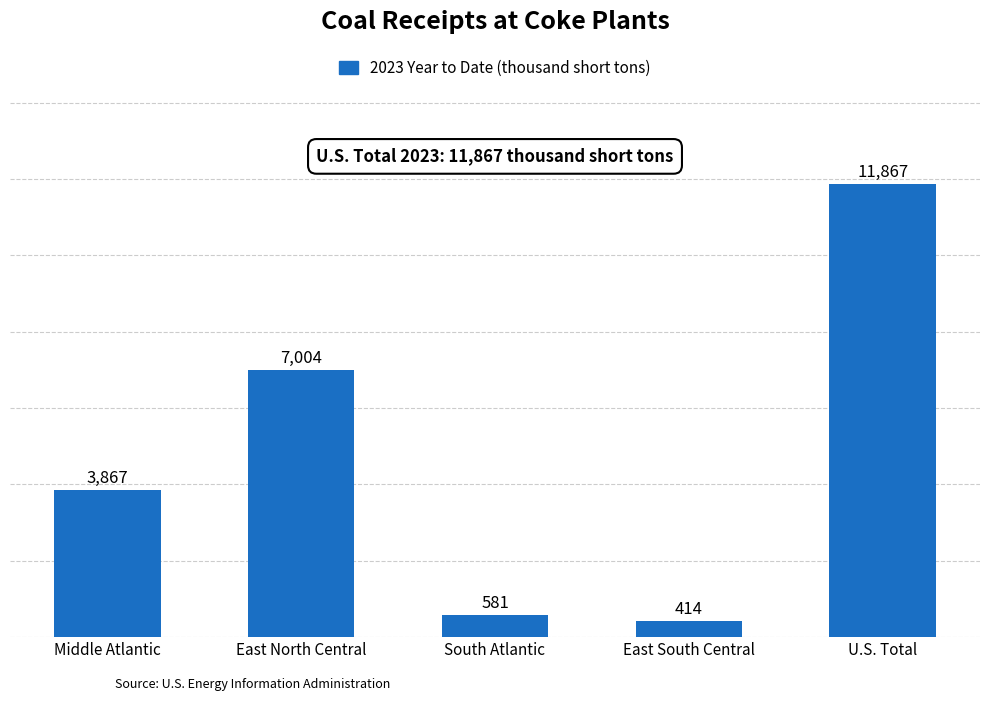

What is the greatest value displayed?

11867